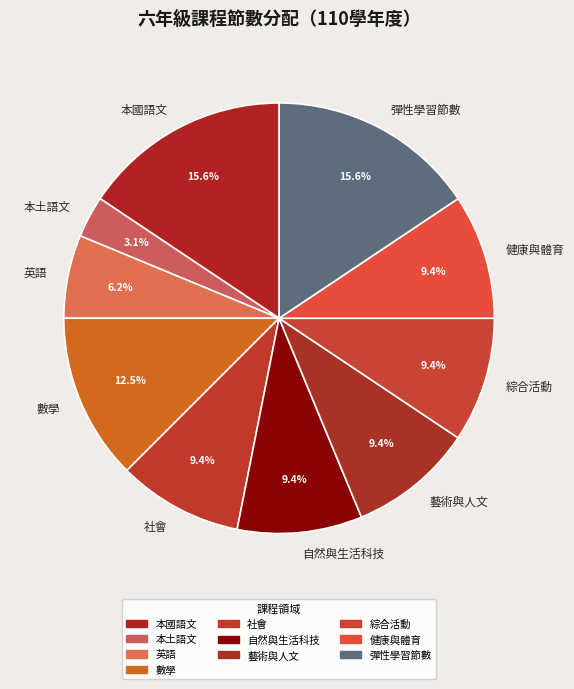

What is the ratio of the value at 藝術與人文 to the value at 彈性學習節數?

0.6